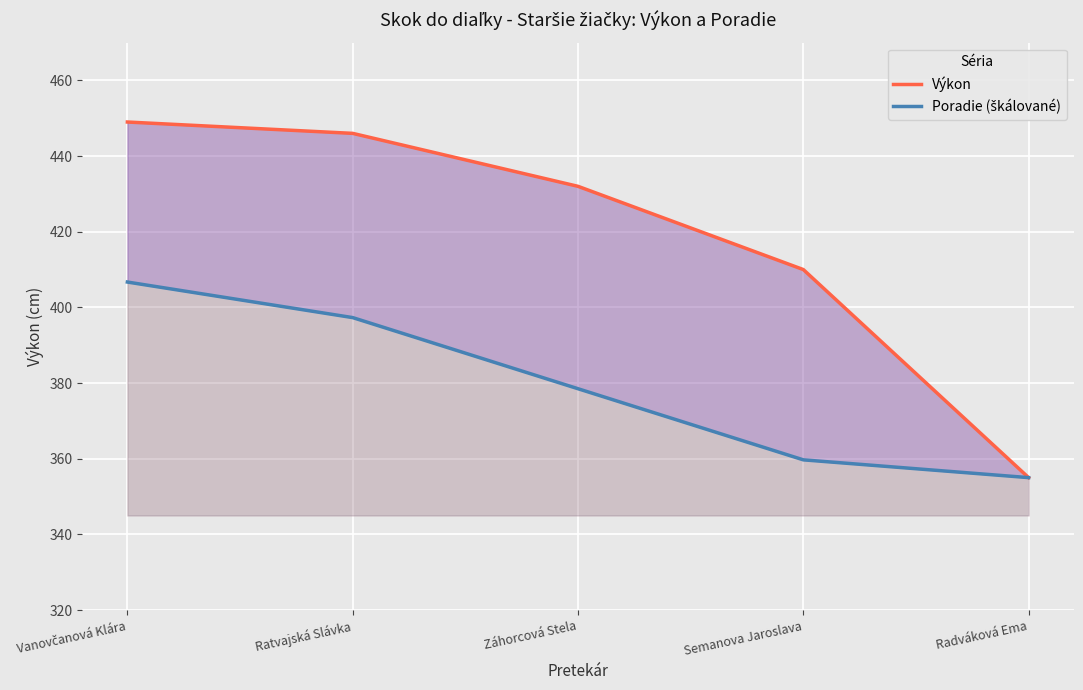

True or false: Poradie (škálované) and Výkon cross at least once.

False